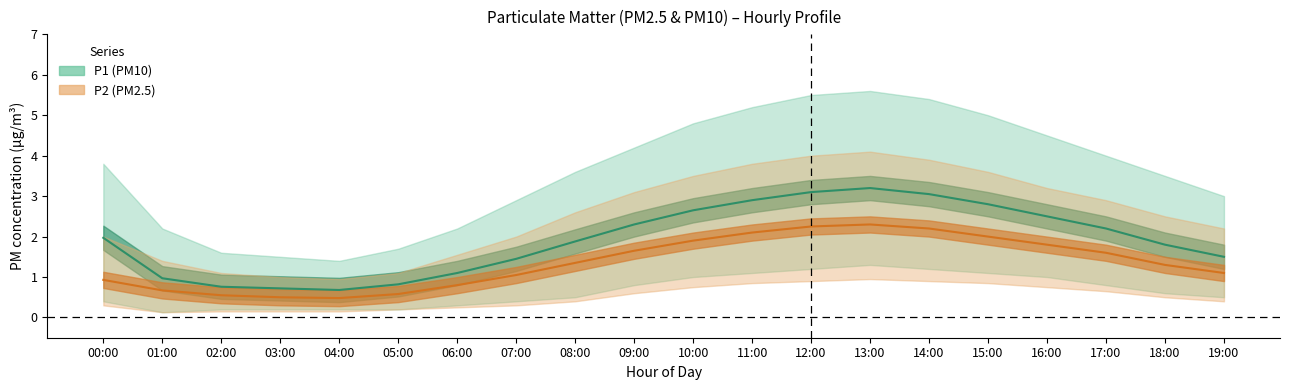

How many interior local peaks does the P2_lower series have?

1